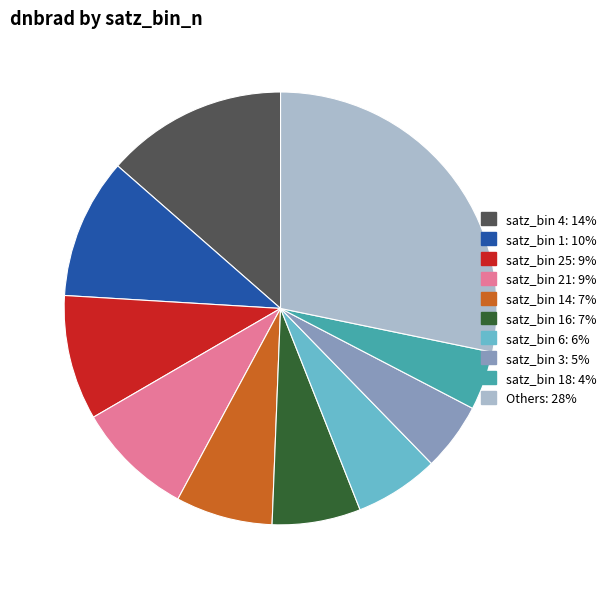

Does any single category account for the majority?

No